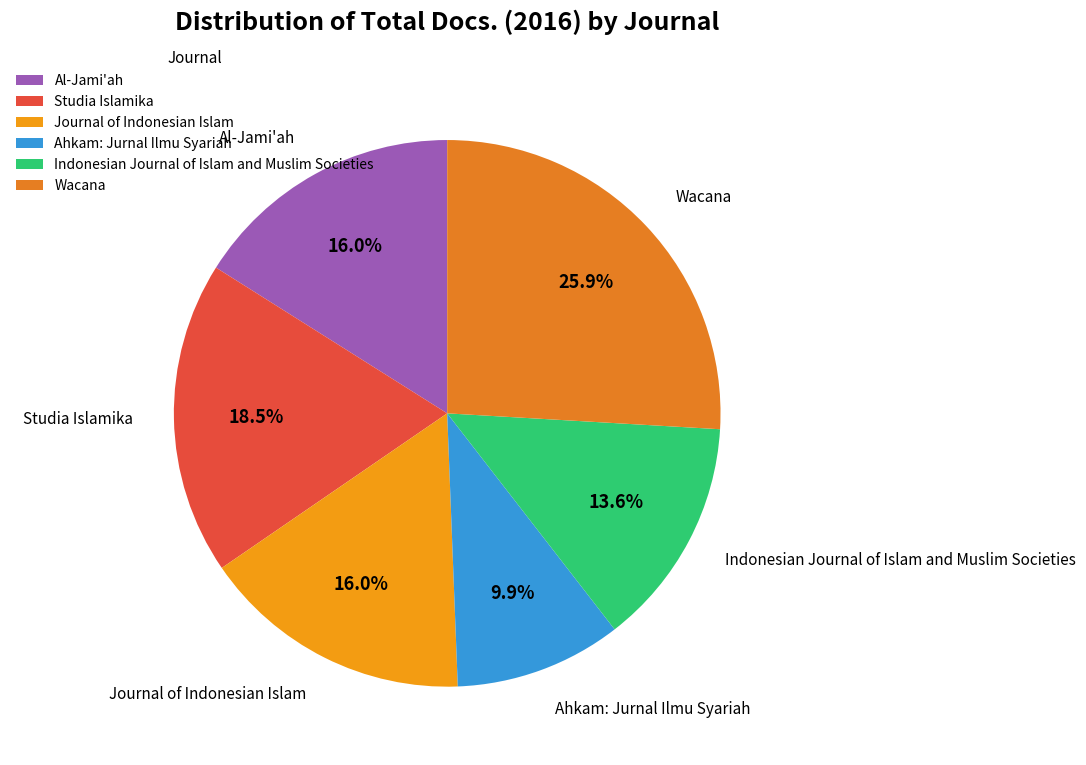

Count the number of slices in the pie.

6